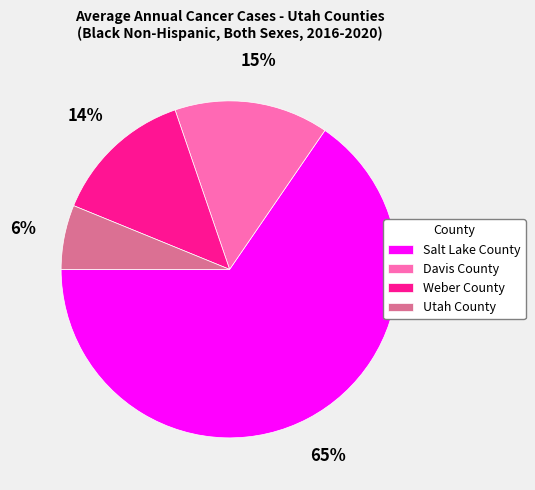

Which slice is the largest?

Salt Lake County